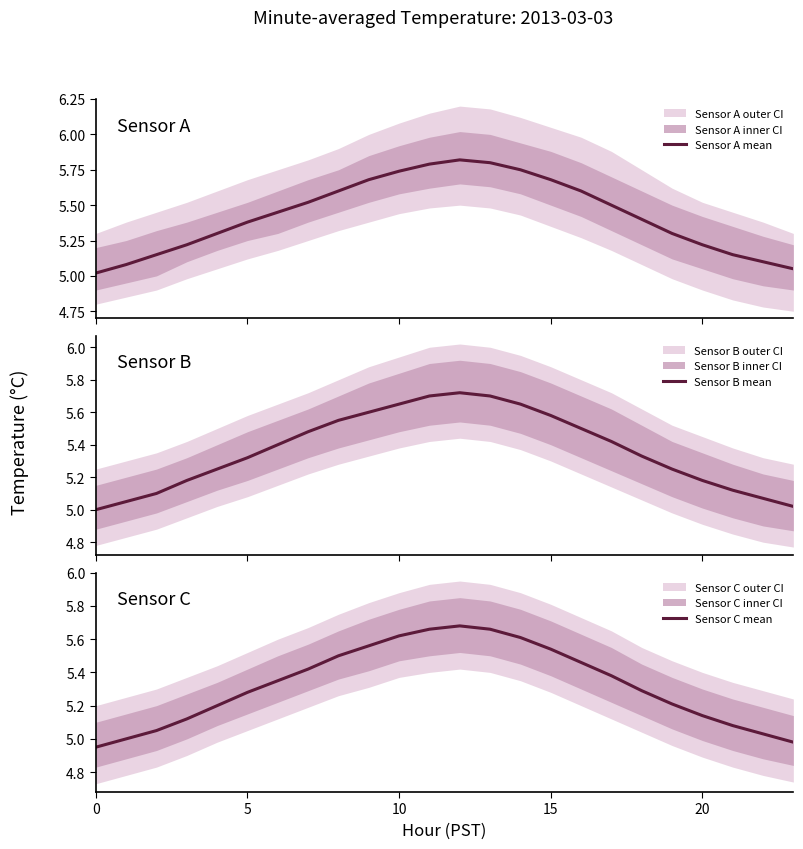

Where is the first local maximum for Sensor A mean?

12